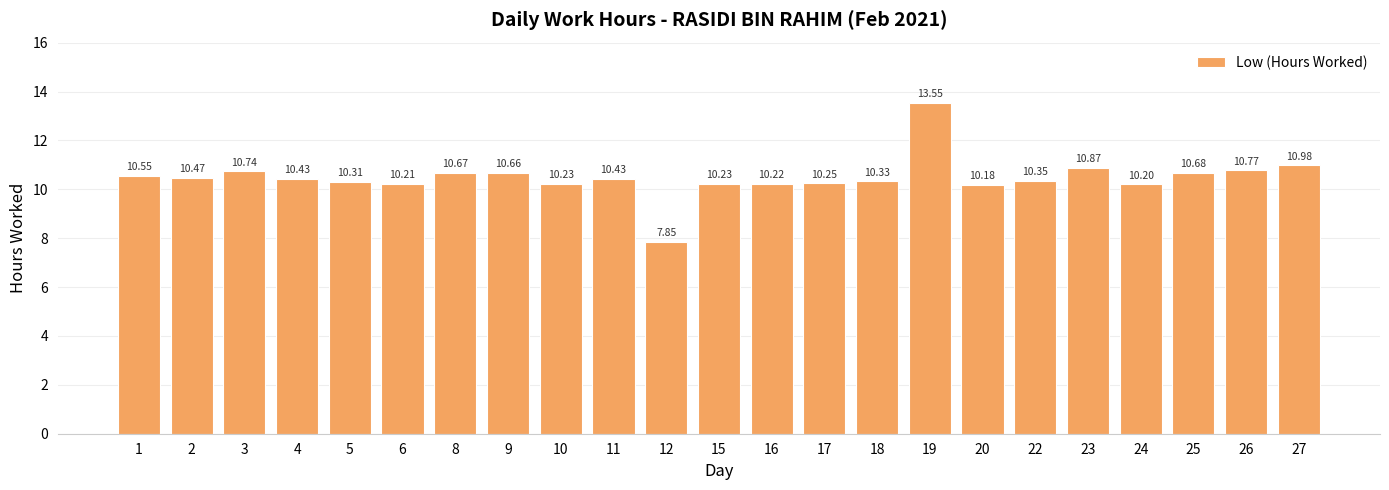

Which has a higher value, 24 or 9?

9